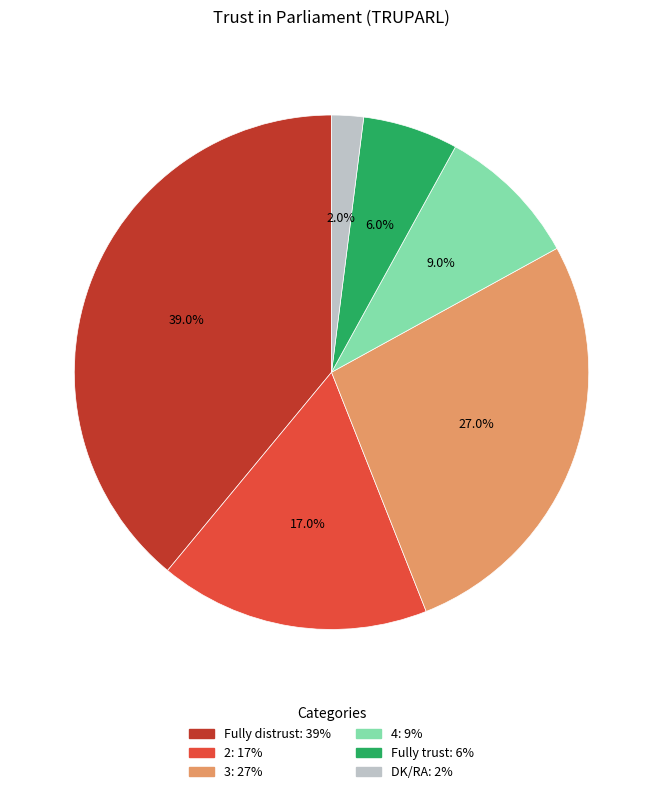

To the nearest percent, what is the difference between the 2 and DK/RA slice percentages?

15%